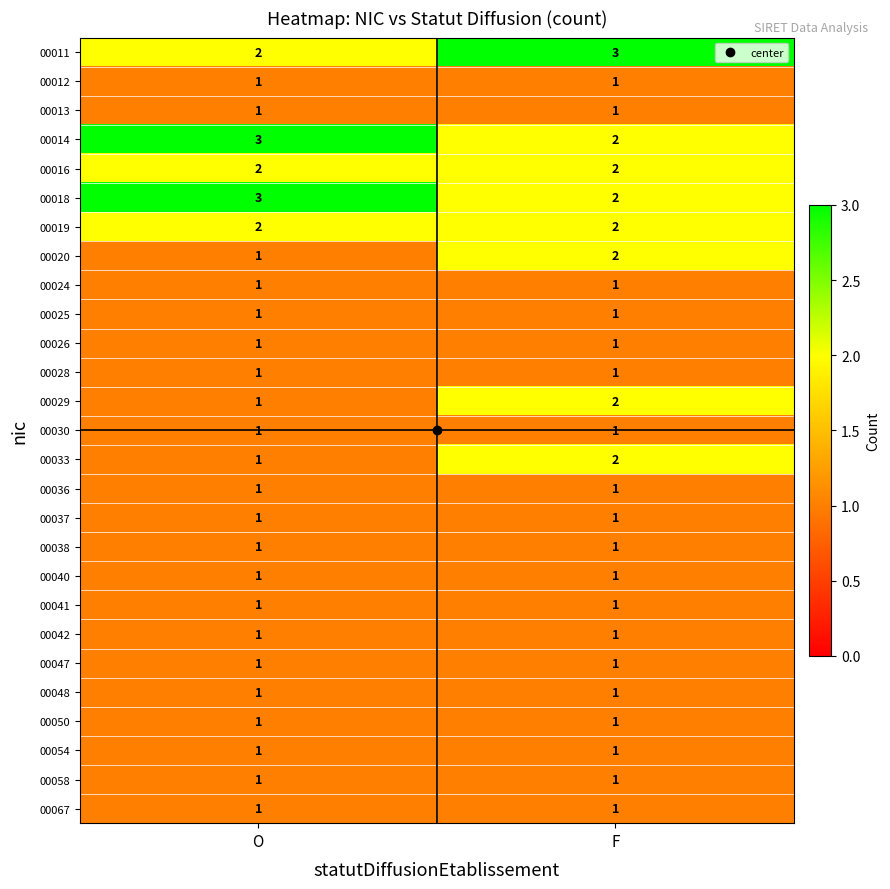

The 00019 series shows 2 at O. True or false?

True